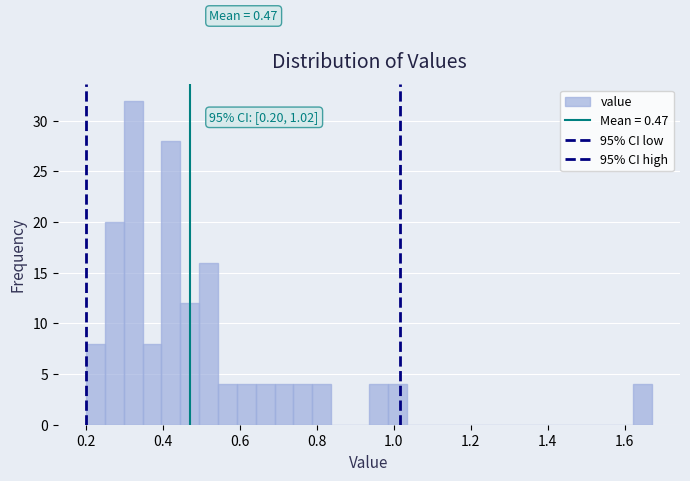

Around what value on the x-axis is the tallest bar? Give the approximate position of its centre, as read against the axis.

0.32